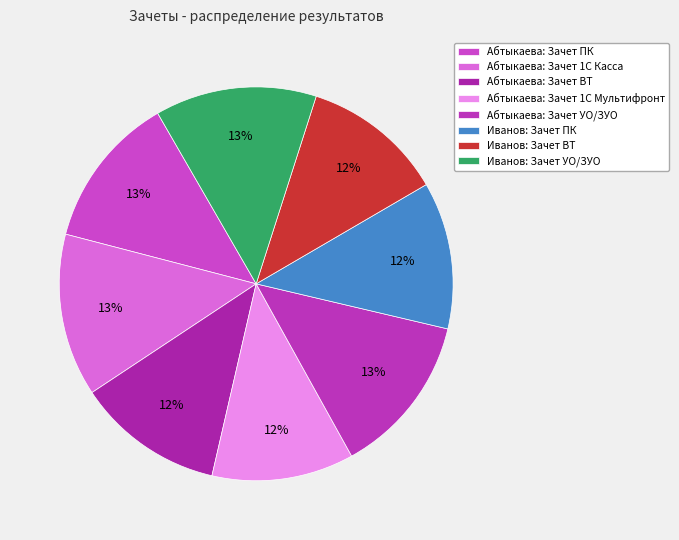

The Иванов: Зачет УО/ЗУО slice represents 13% of the pie. True or false?

True